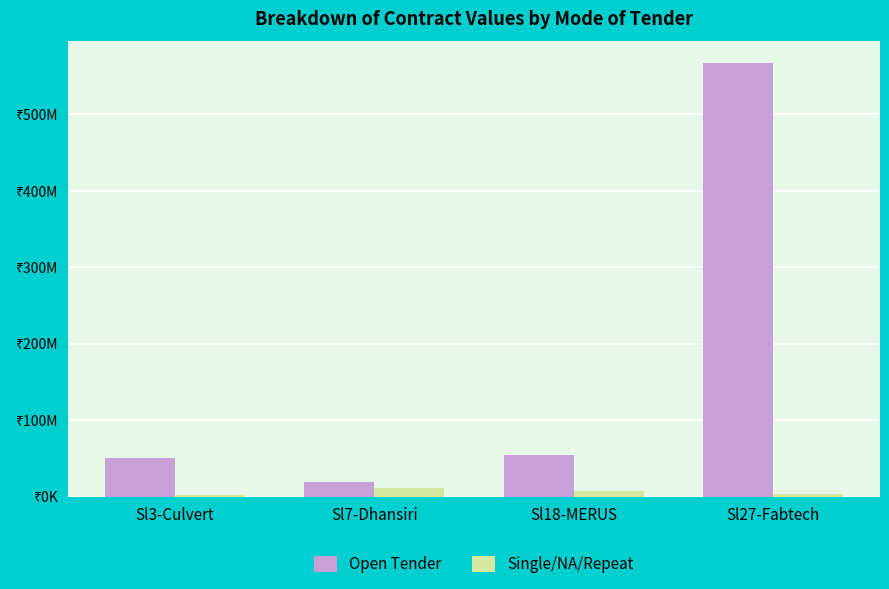

True or false: Single/NA/Repeat has a value of 7788750 at Sl18-MERUS.

True